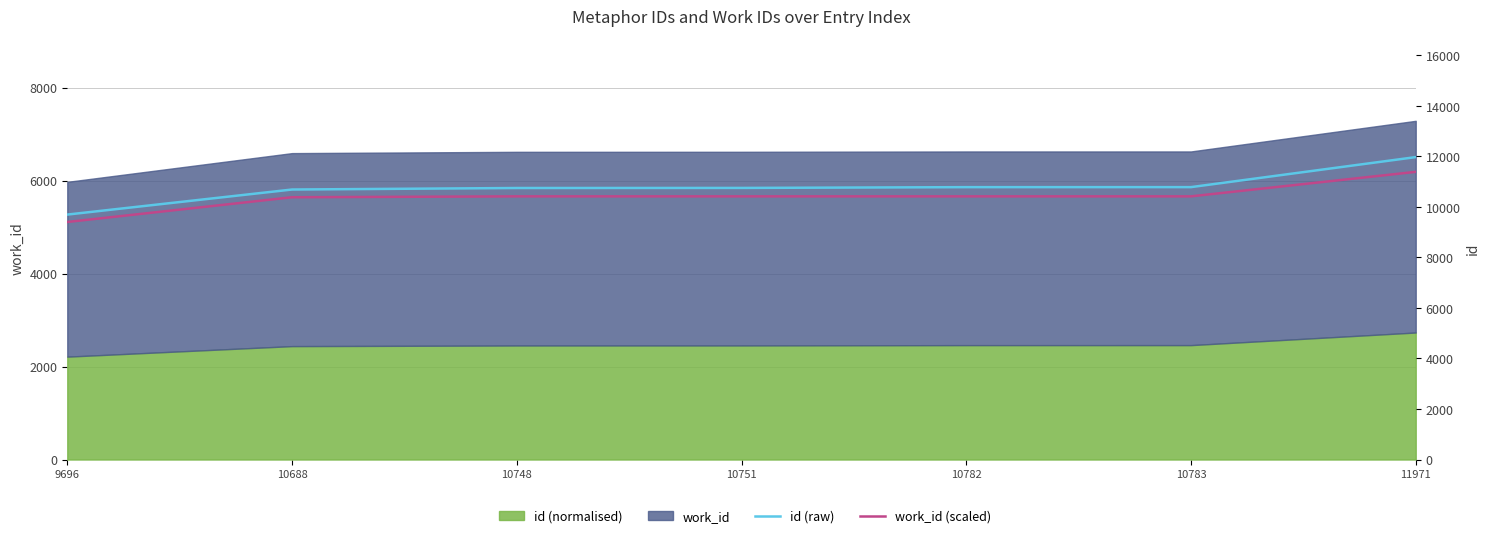

At how many categories does at least one series exceed 10453?

6